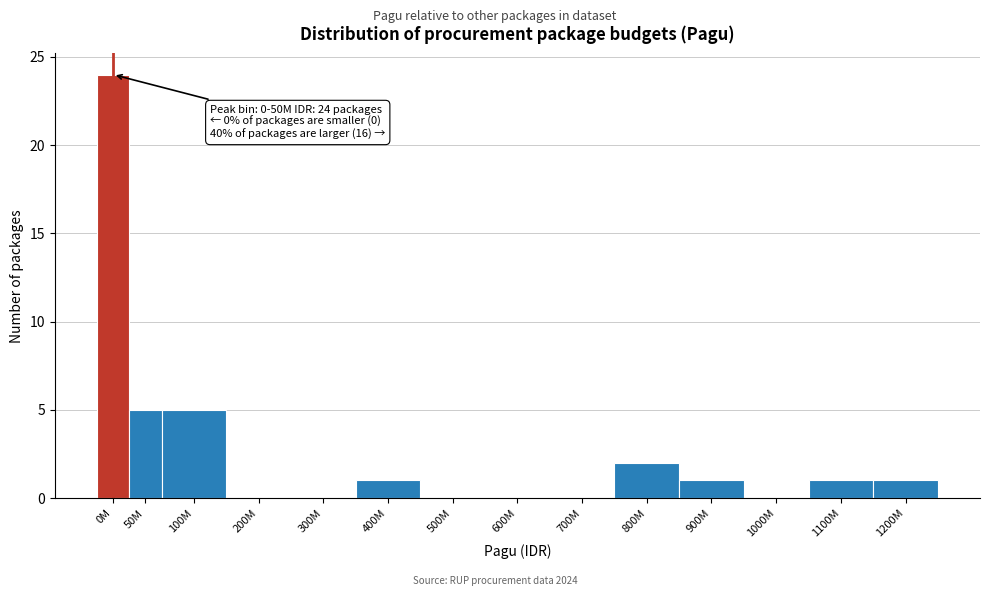

Which label corresponds to the largest value in the chart?

0M